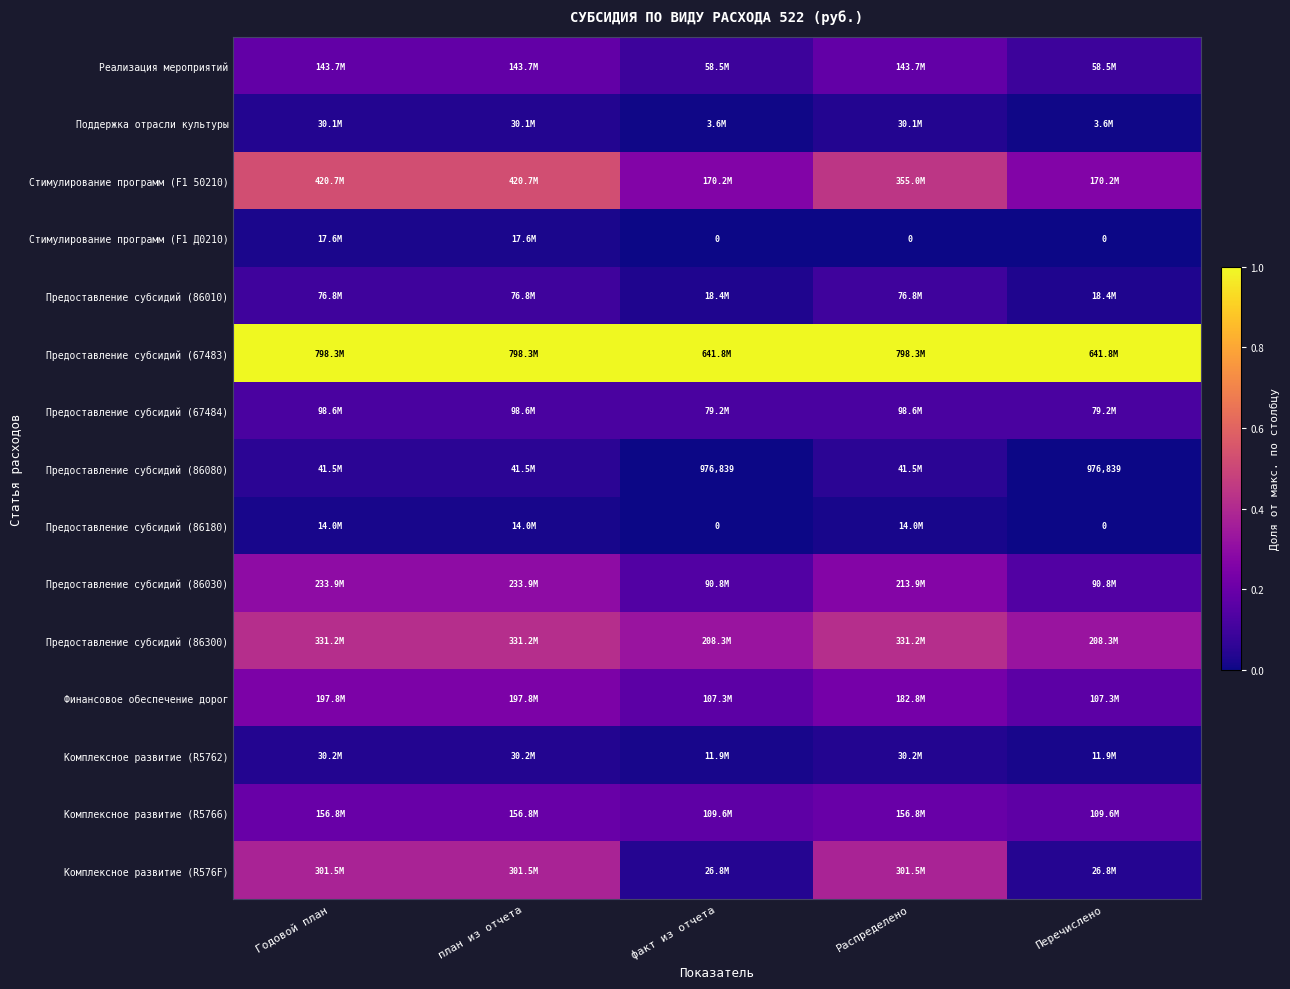

Which series has the largest total across all categories?

Предоставление субсидий (67483)